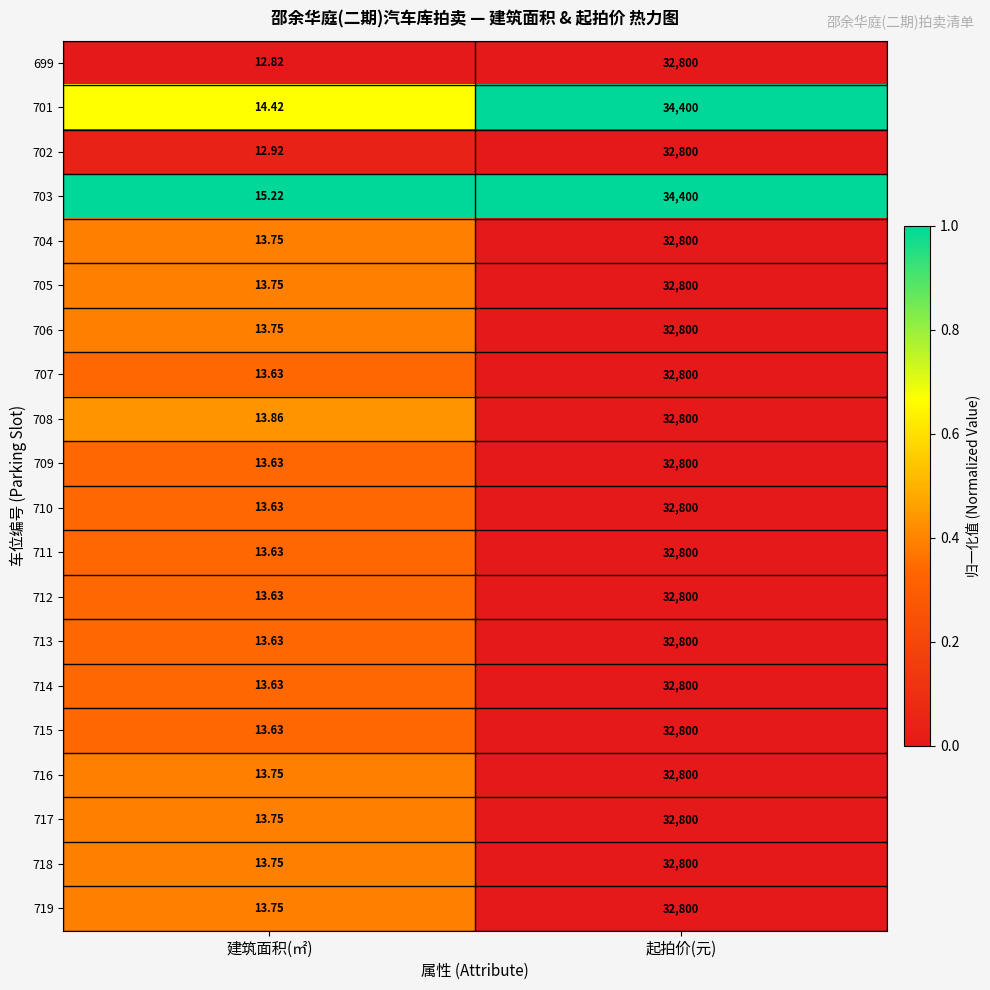

At which label does 717 reach its peak?

起拍价(元)